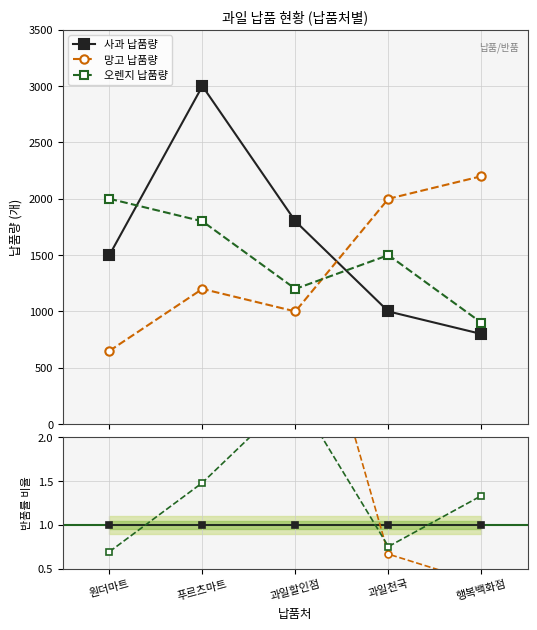

What is the average value of the 오렌지 납품량 series?

1480